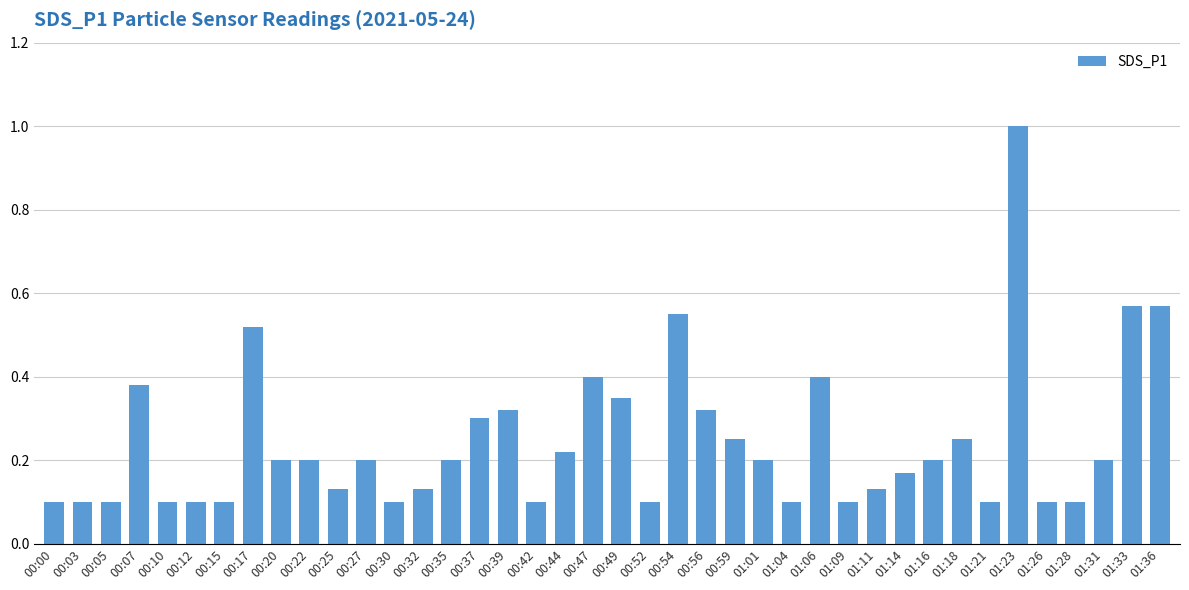

The chart shows a value of 0.0 at 01:26. True or false?

False